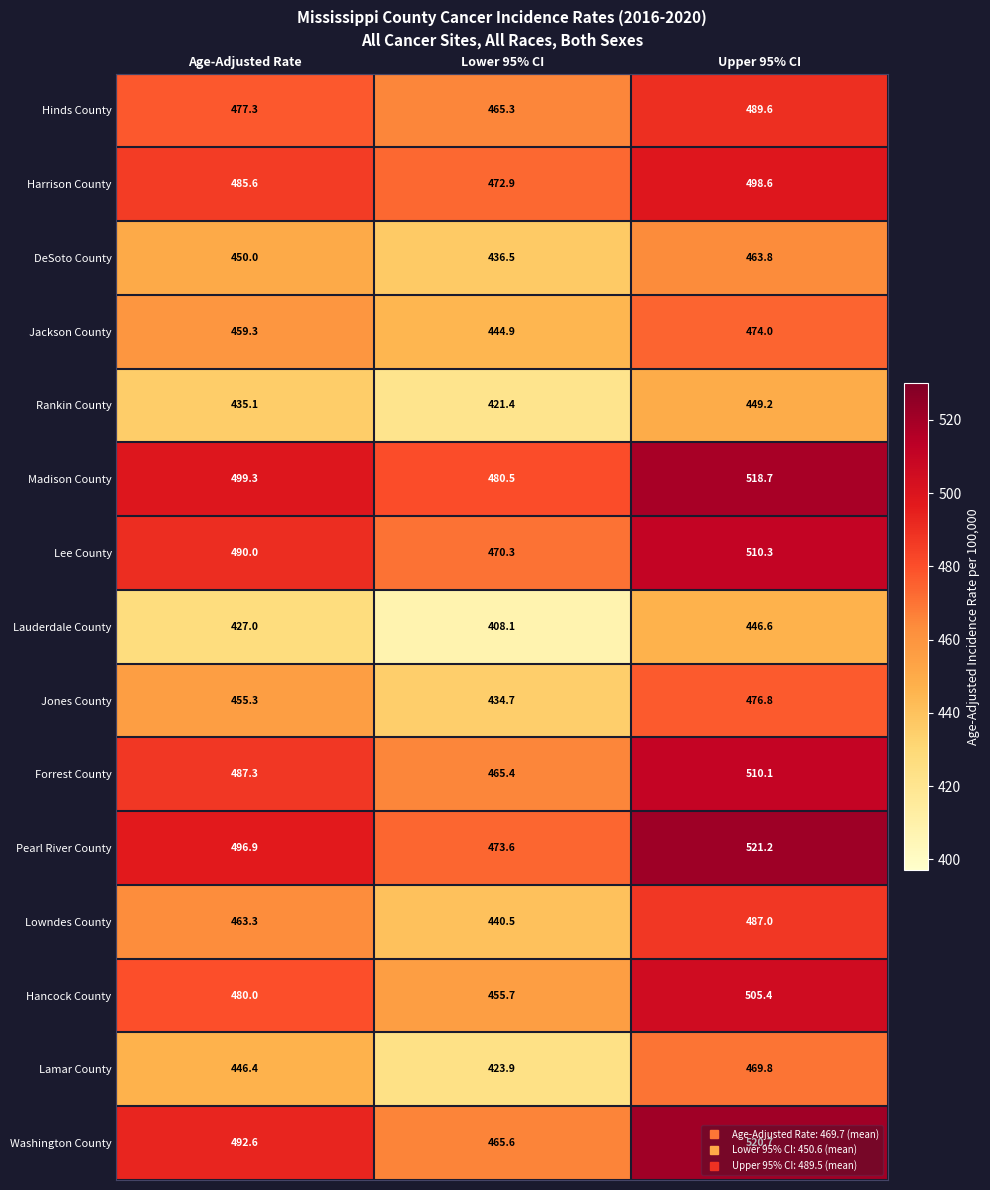

Between Lower 95% CI and Upper 95% CI, which series saw the biggest shift?

Washington County